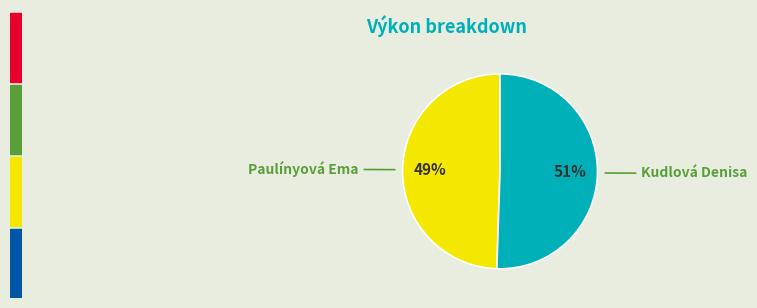

Which slice represents more than half of the pie?

Kudlová Denisa